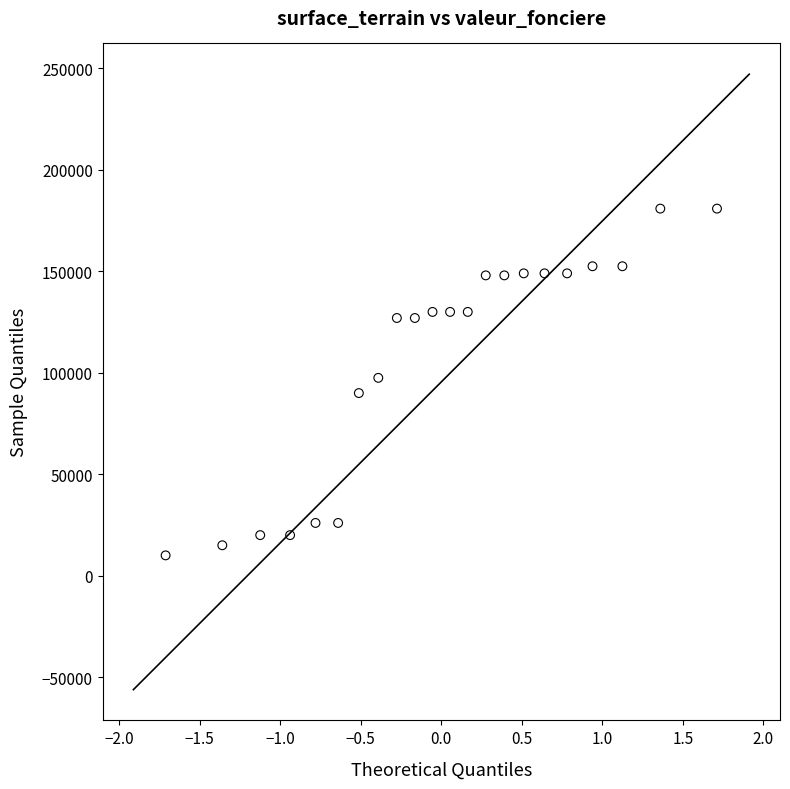

What is the range of Y values (max minus min)?

170880